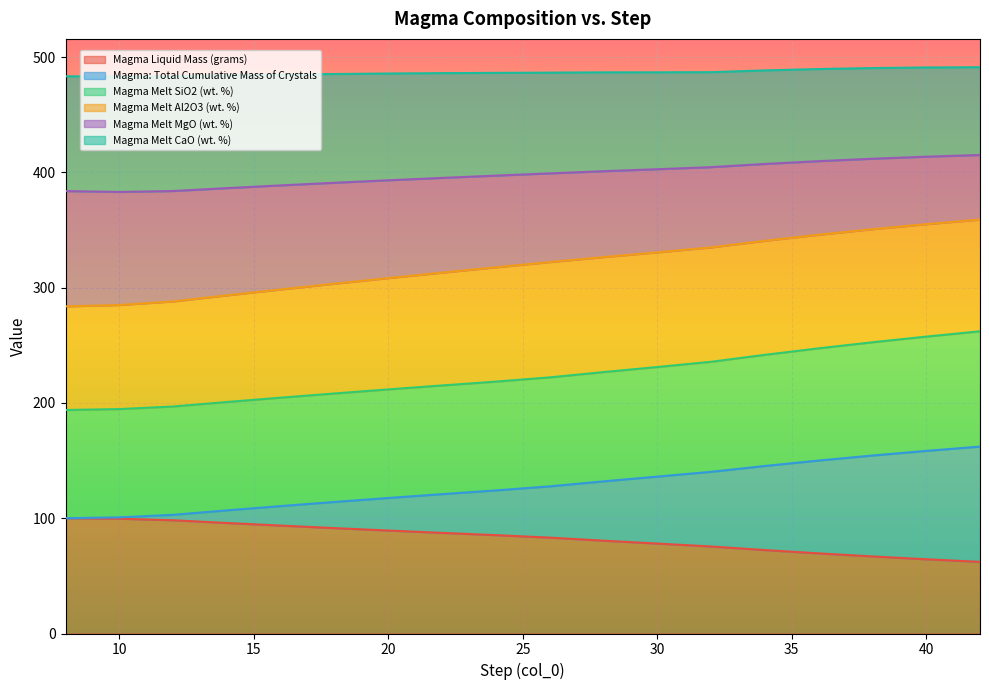

List the labels in order of Magma Melt CaO (wt. %) value, smallest first.

10, 8, 12, 14, 16, 18, 20, 22, 24, 26, 28, 30, 32, 34, 36, 38, 40, 42